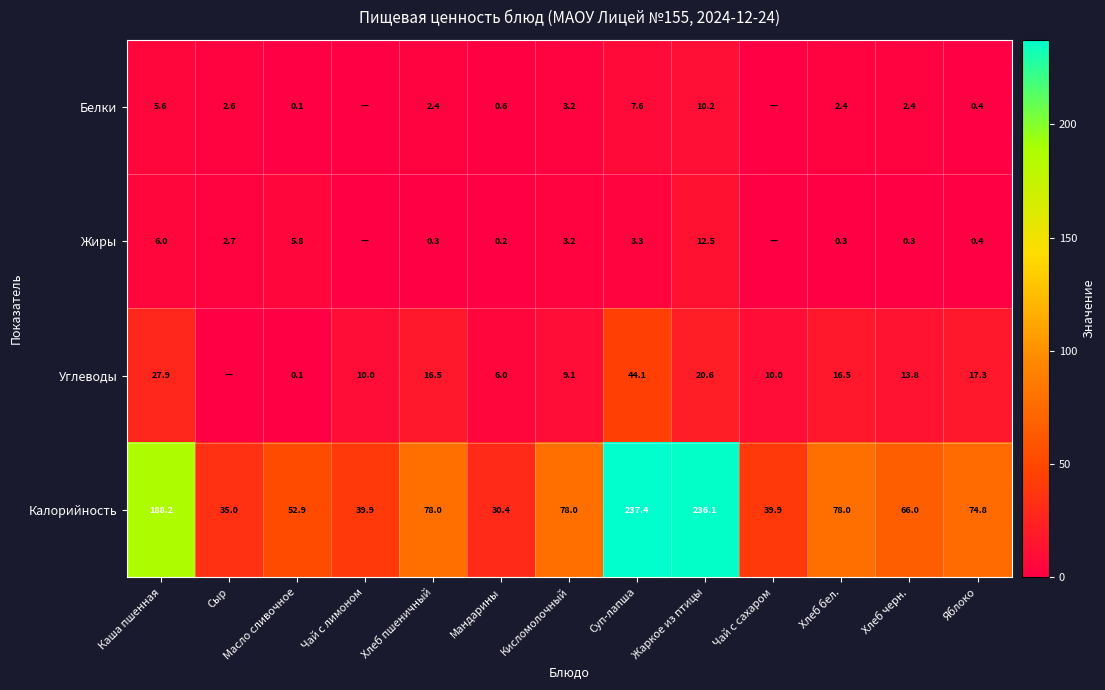

Which series changed the most between Каша пшенная and Жаркое из птицы?

Калорийность